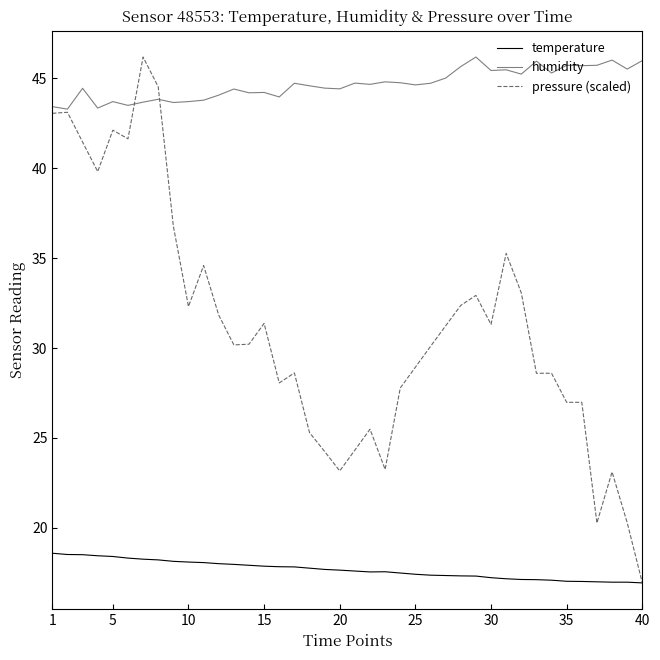

True or false: humidity and temperature intersect in this chart.

False